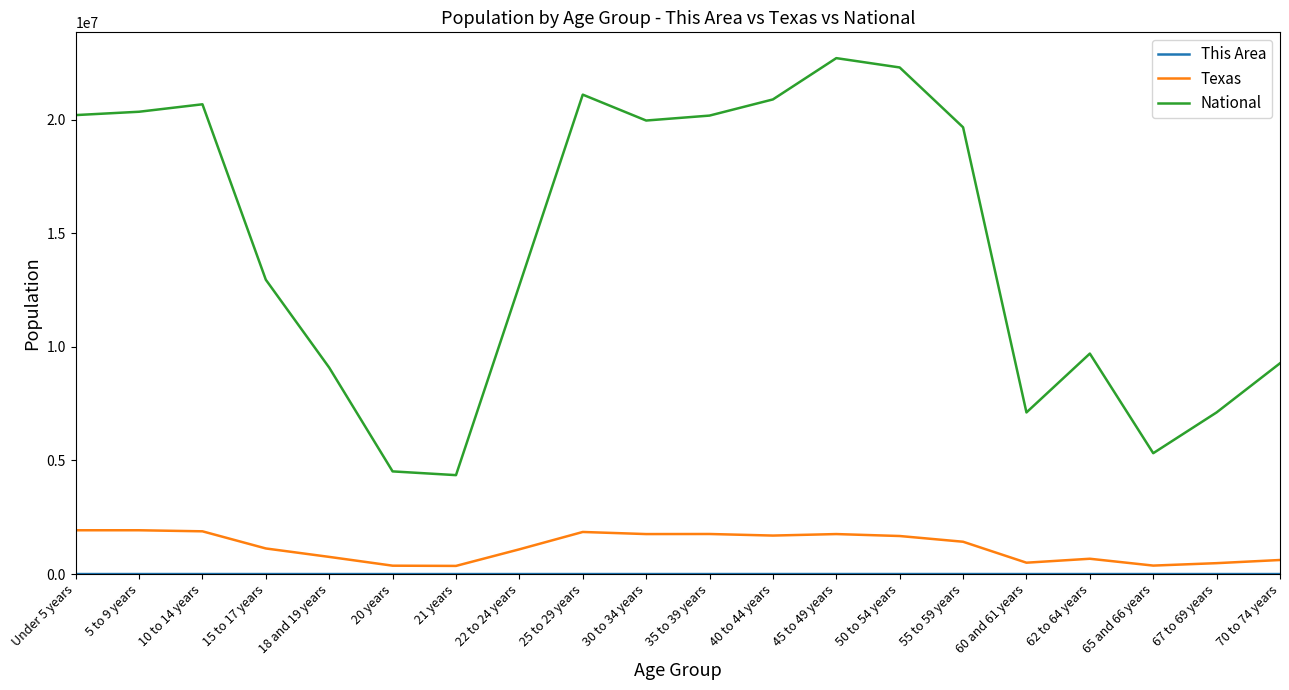

Where is National nearest to the value 13531442?

15 to 17 years